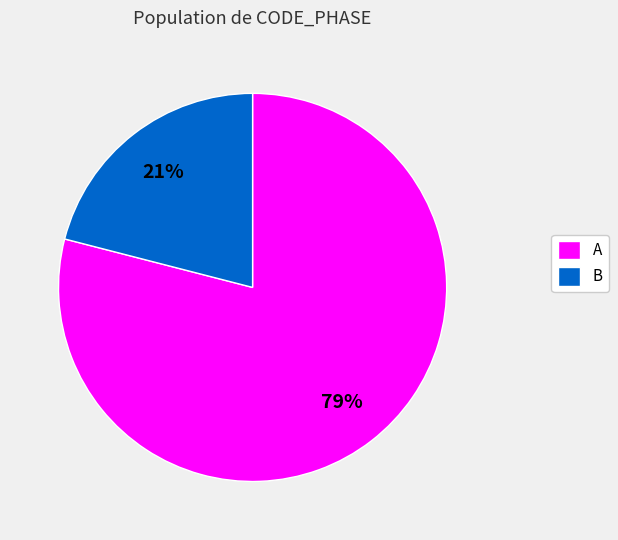

Rank the categories by value from lowest to highest.

B, A